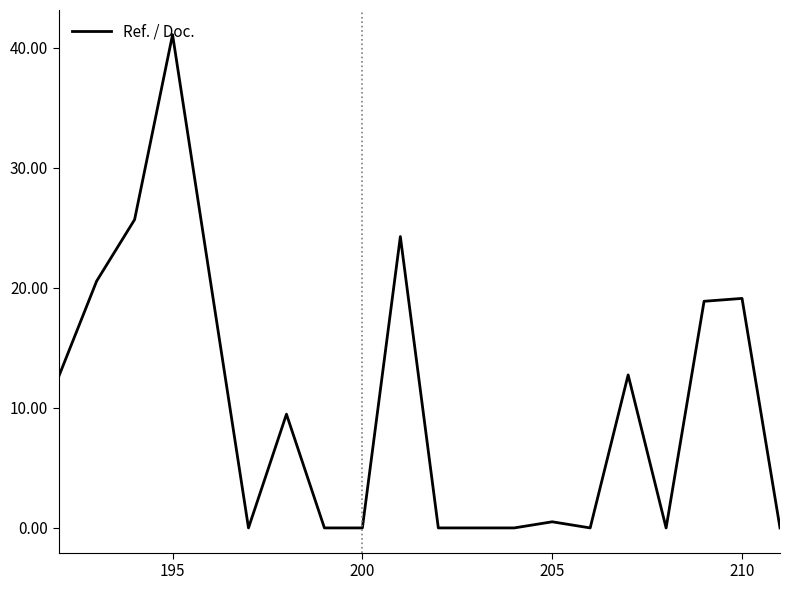

True or false: the data shows 16.9 at 14.

False